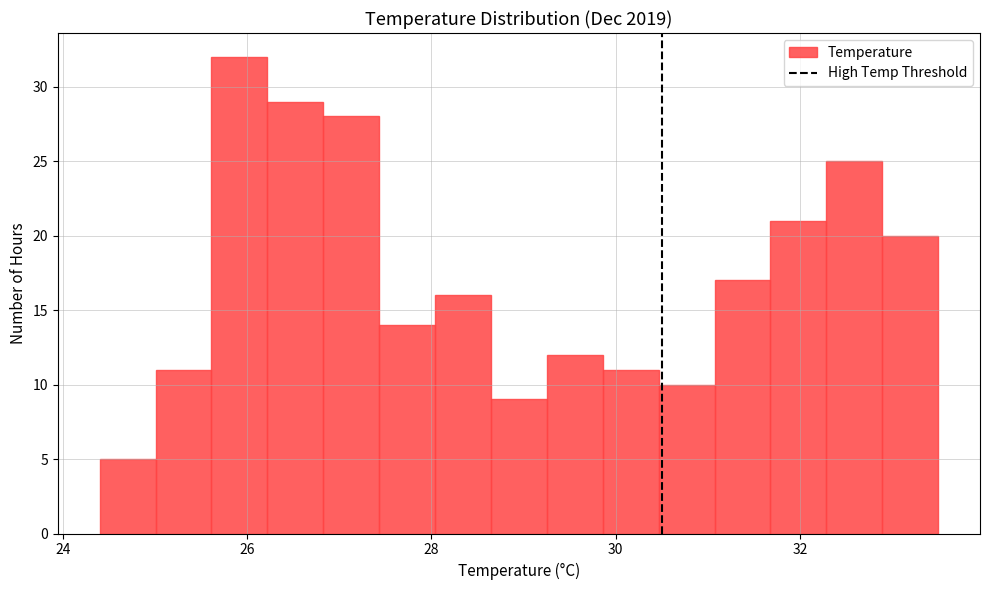

Around what value on the x-axis is the tallest bar? Give the approximate position of its centre, as read against the axis.

26.0